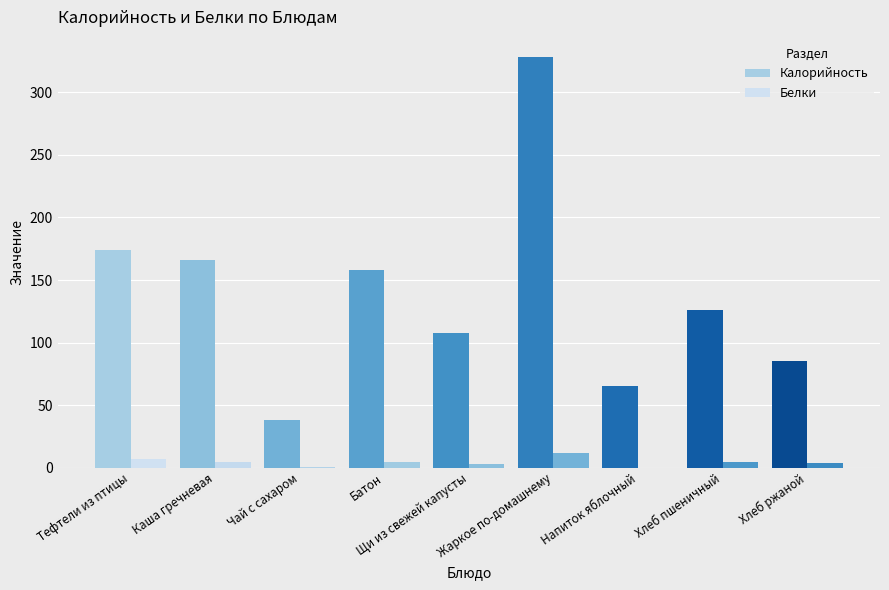

What is the sum of all Калорийность values?

1248.0